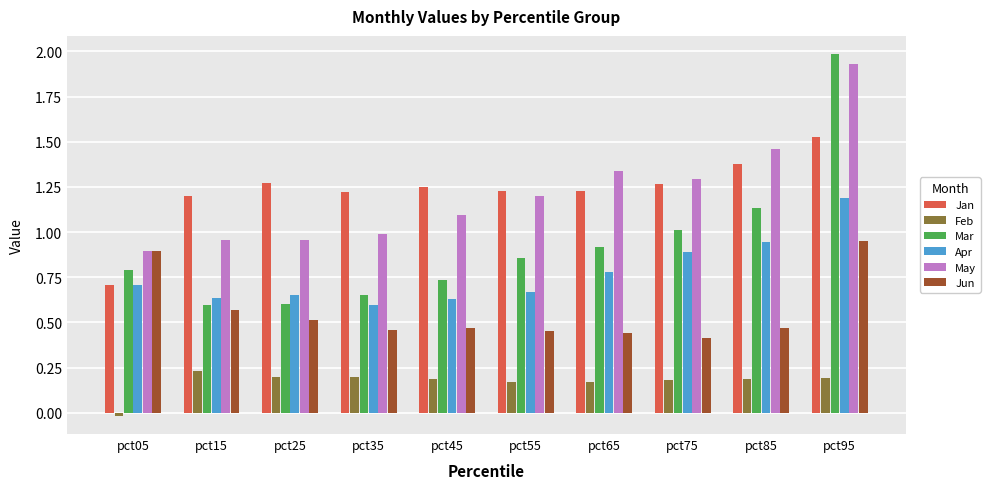

Are the bars horizontal?

No